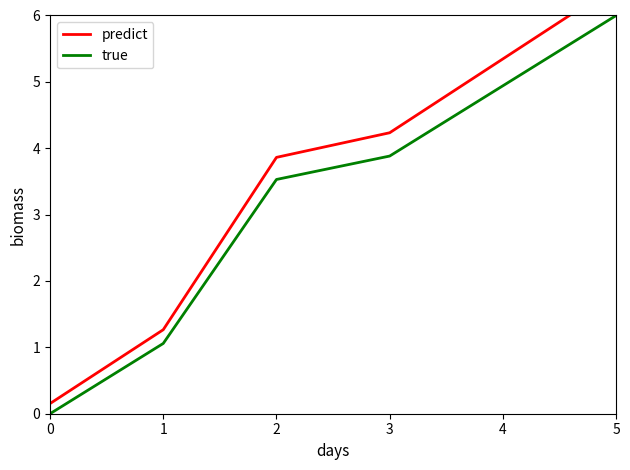

The value of true at 0 is 3.2. True or false?

False